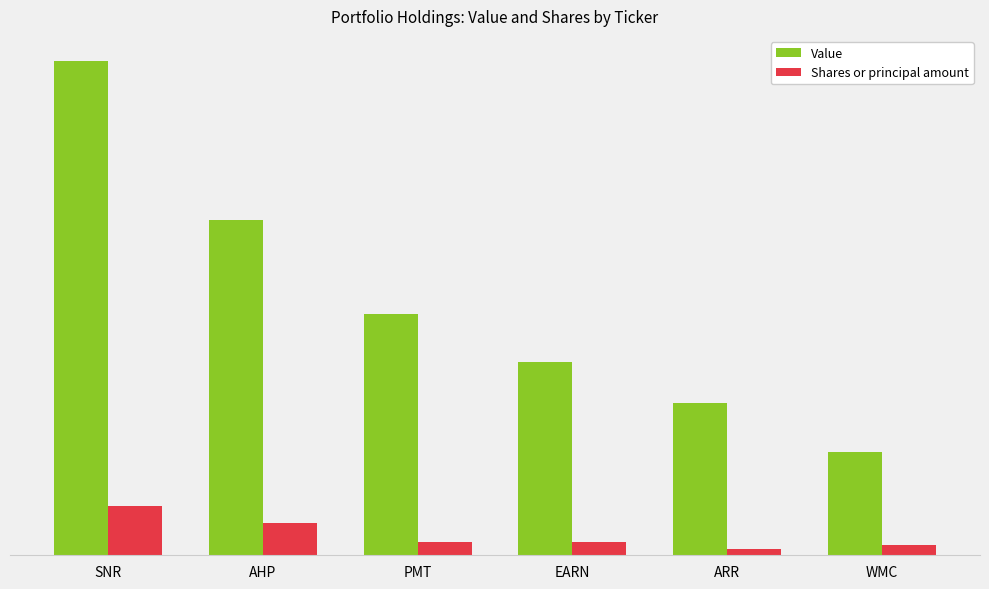

Does the chart contain any negative values?

No